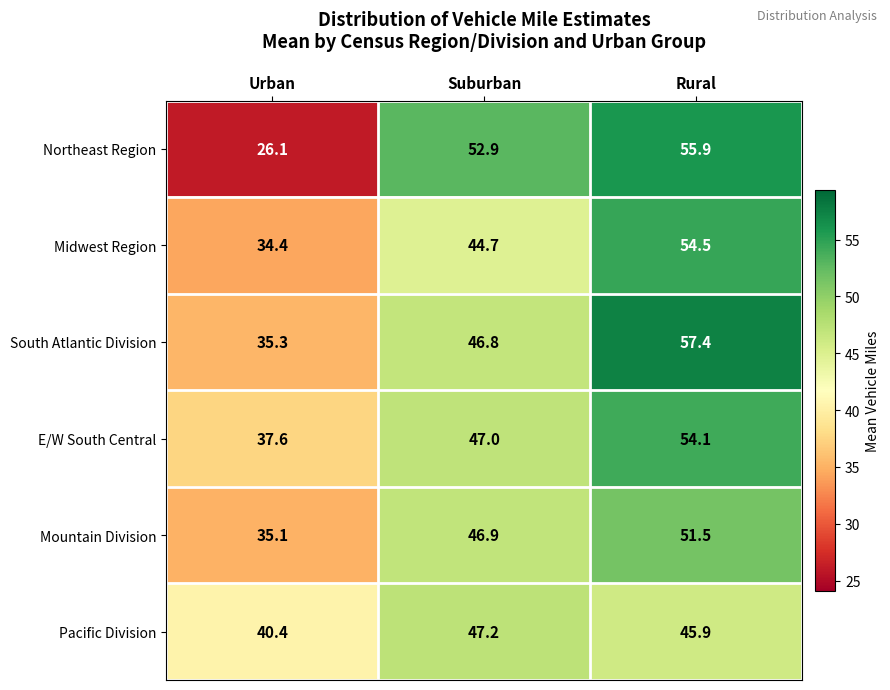

The Mountain Division series shows 35.1 at Urban. True or false?

True